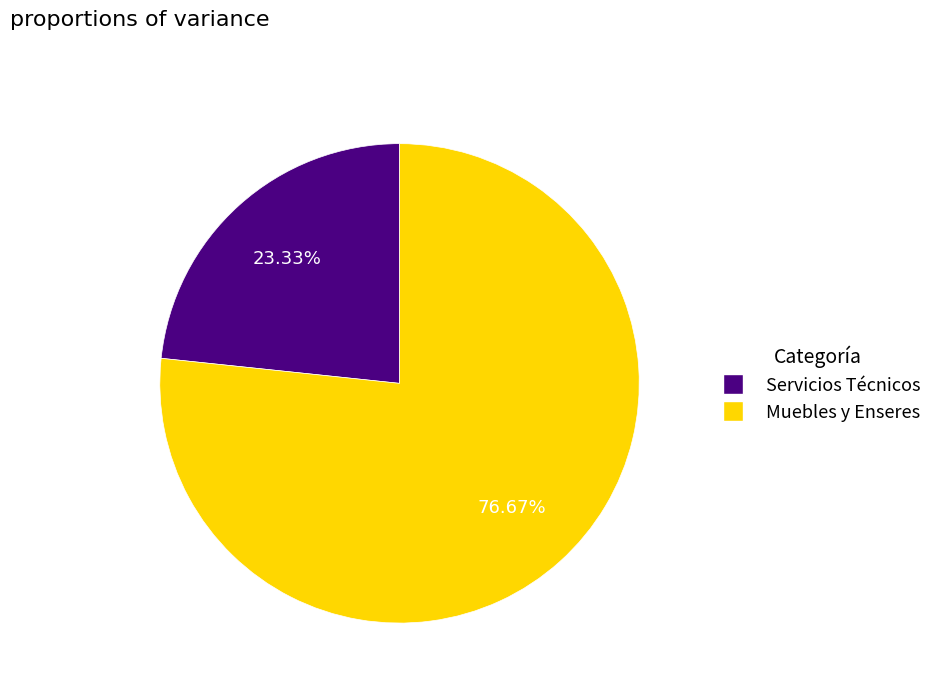

The Muebles y Enseres slice represents 77% of the pie. True or false?

True